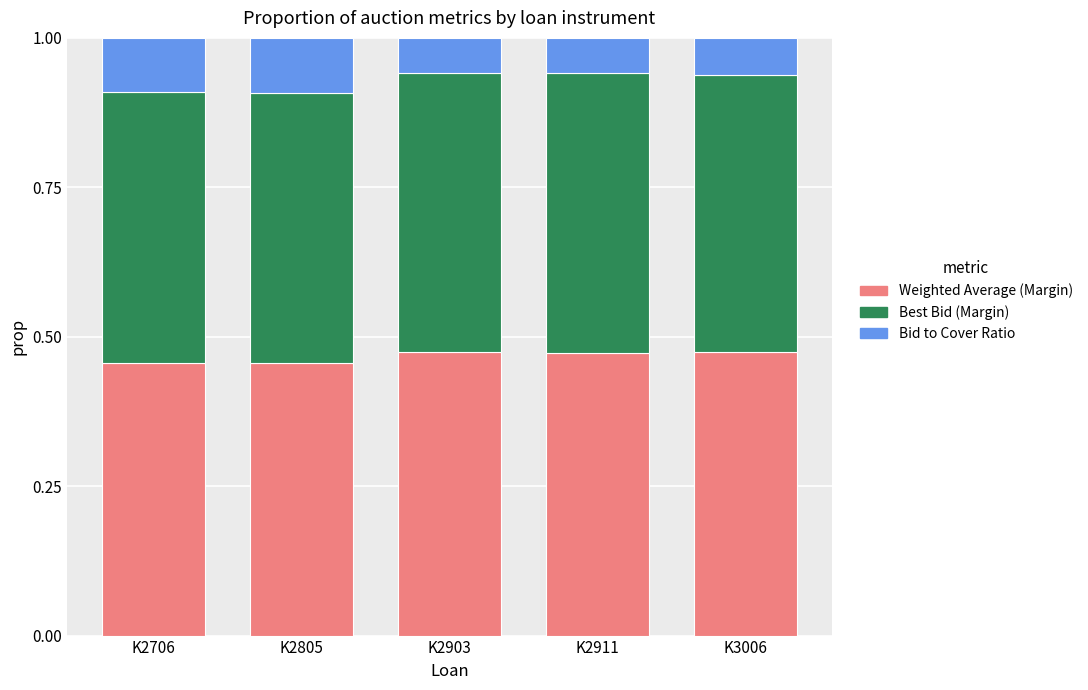

What is the sum of the Weighted Average (Margin) values at K2903 and K2706?

0.9